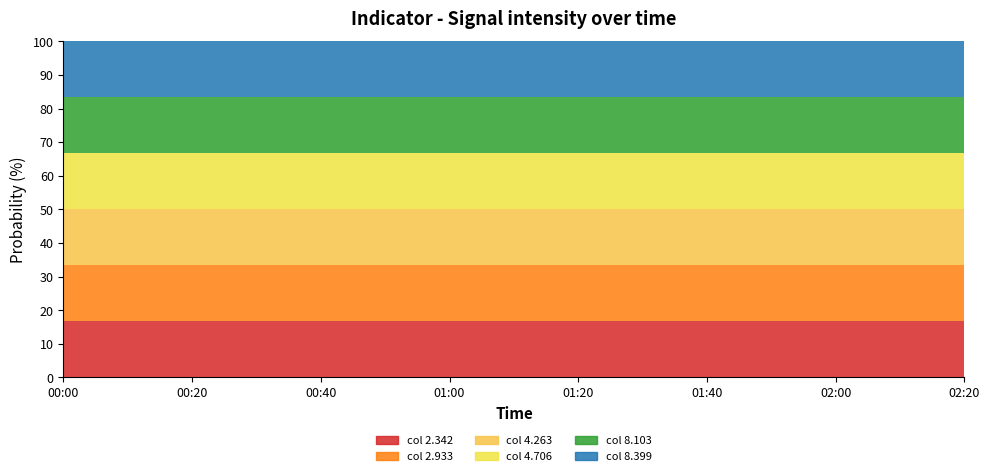

What is the sum of the col 8.103 line values at 9 and 11?

166.7